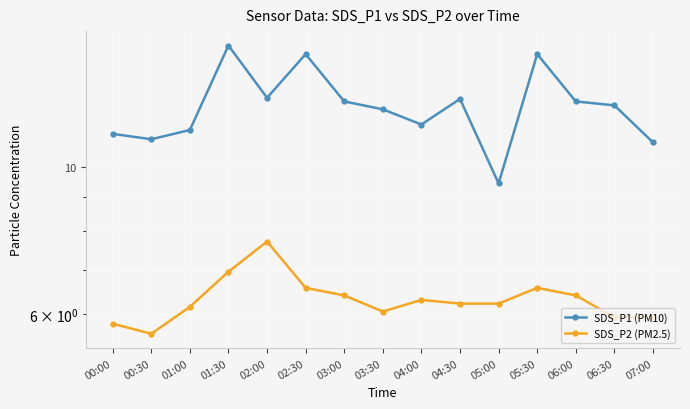

What are all the series names shown in the legend?

SDS_P1 (PM10), SDS_P2 (PM2.5)